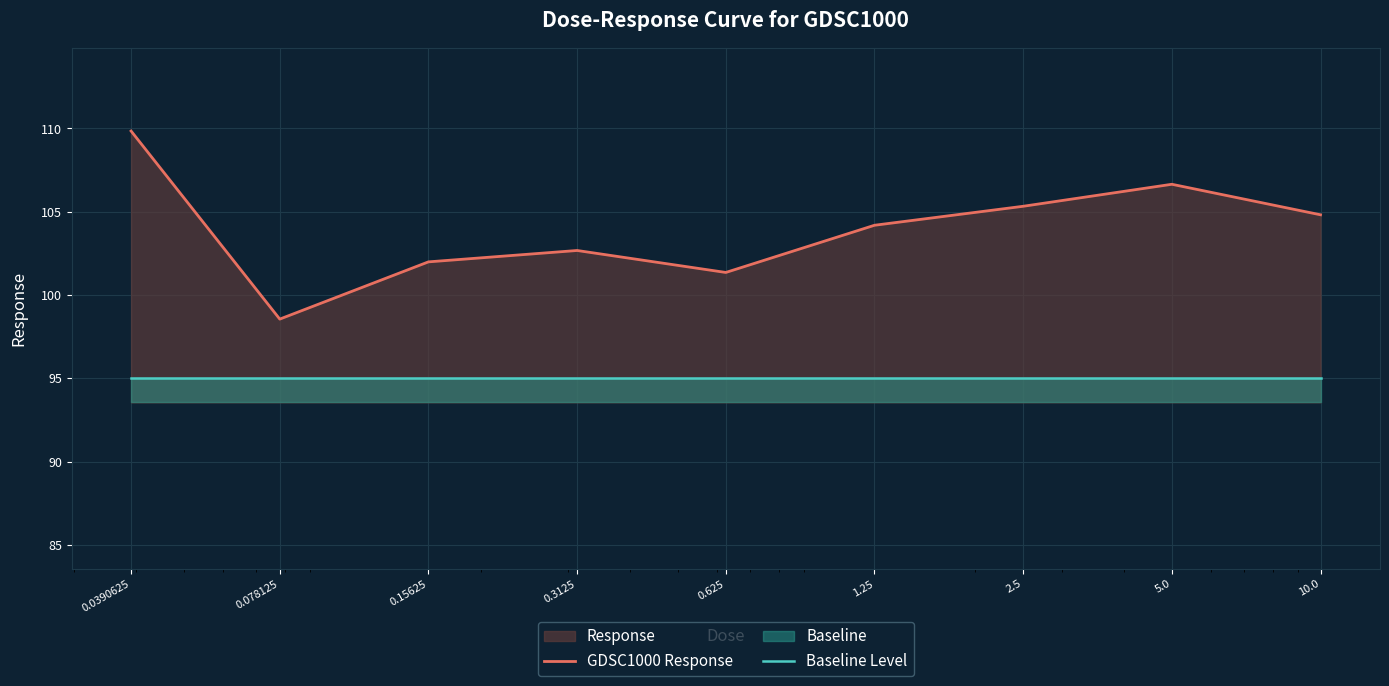

Rank the categories by Baseline Level value from lowest to highest.

0.0390625, 0.078125, 0.15625, 0.3125, 0.625, 1.25, 2.5, 5.0, 10.0